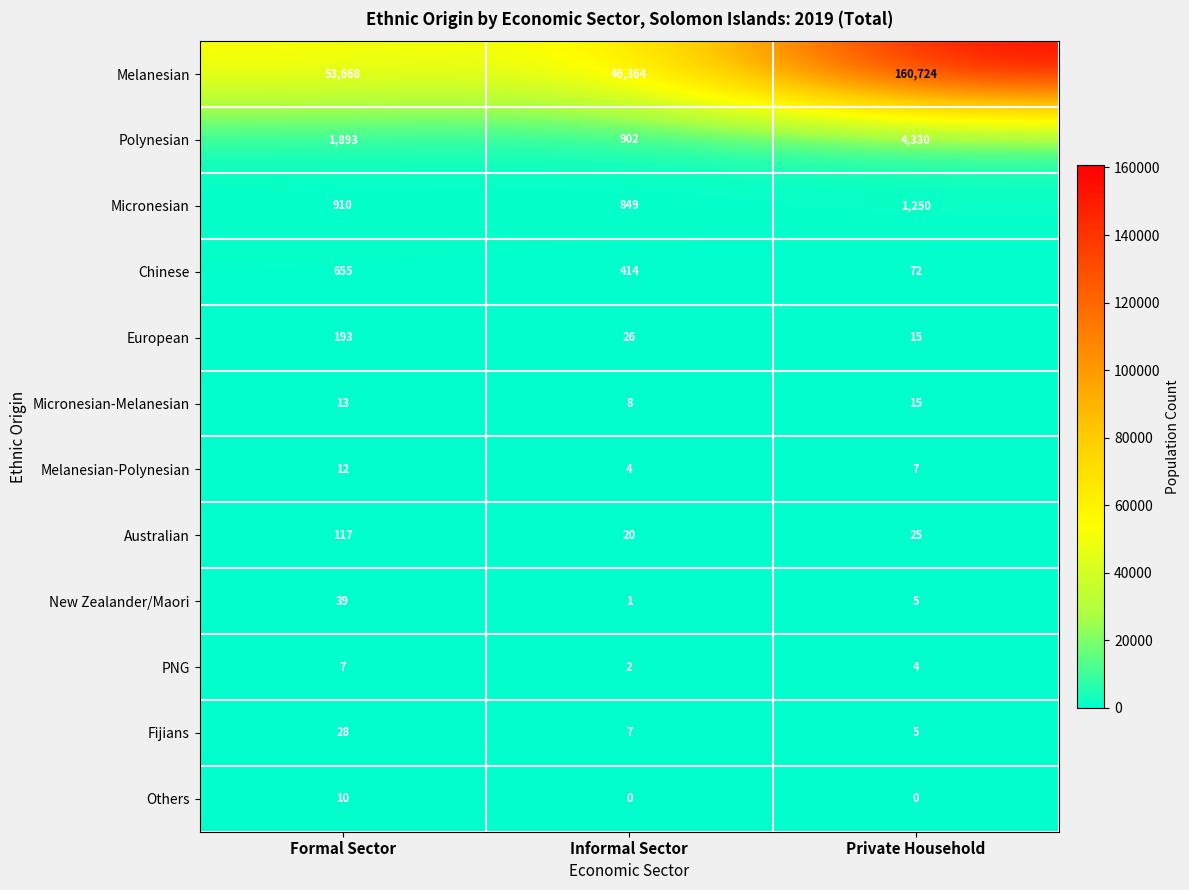

The value of PNG at Private Household is 5. True or false?

False